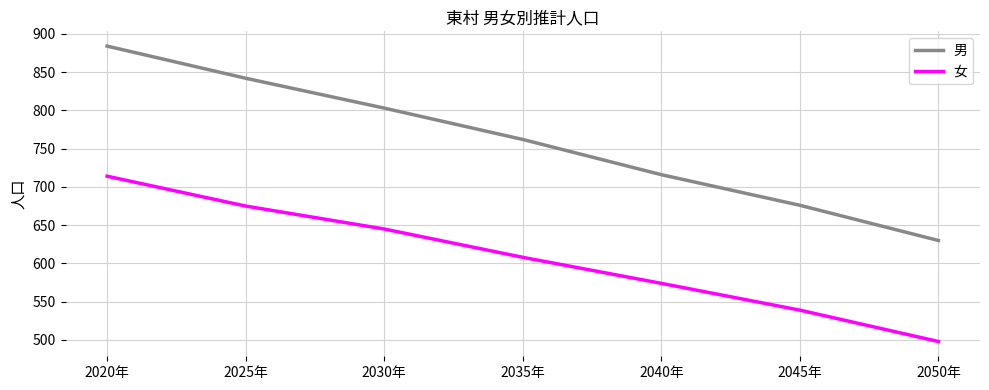

At which label does 男 reach its minimum?

2050年